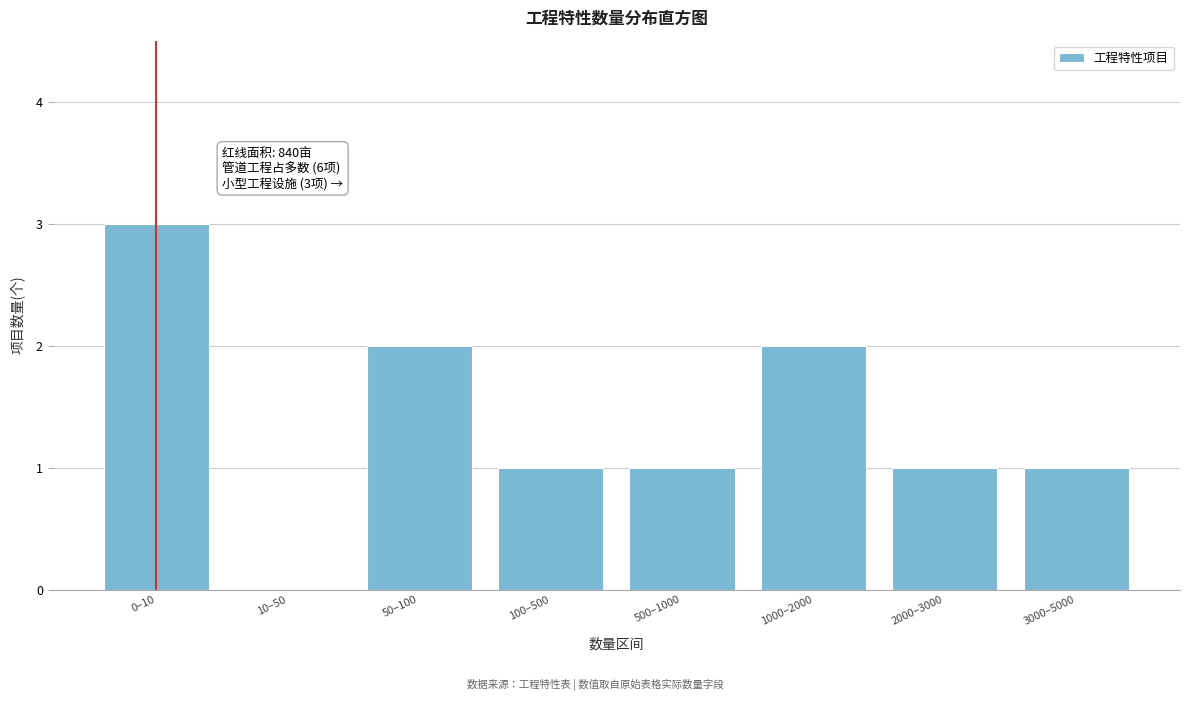

Reading right to left, transcribe all the data shown in this chart.

3000–5000=1	2000–3000=1	1000–2000=2	500–1000=1	100–500=1	50–100=2	10–50=0	0–10=3